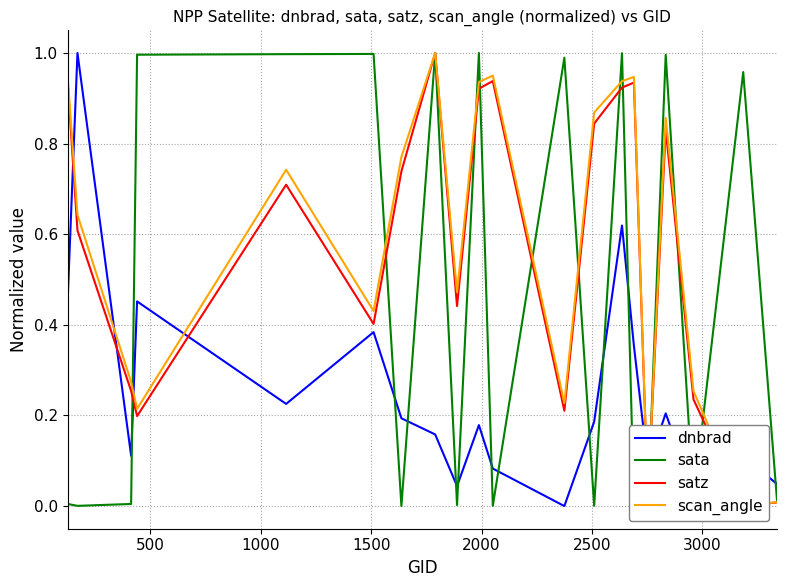

What is the value of the sata point at the 14th from the left?

1.0